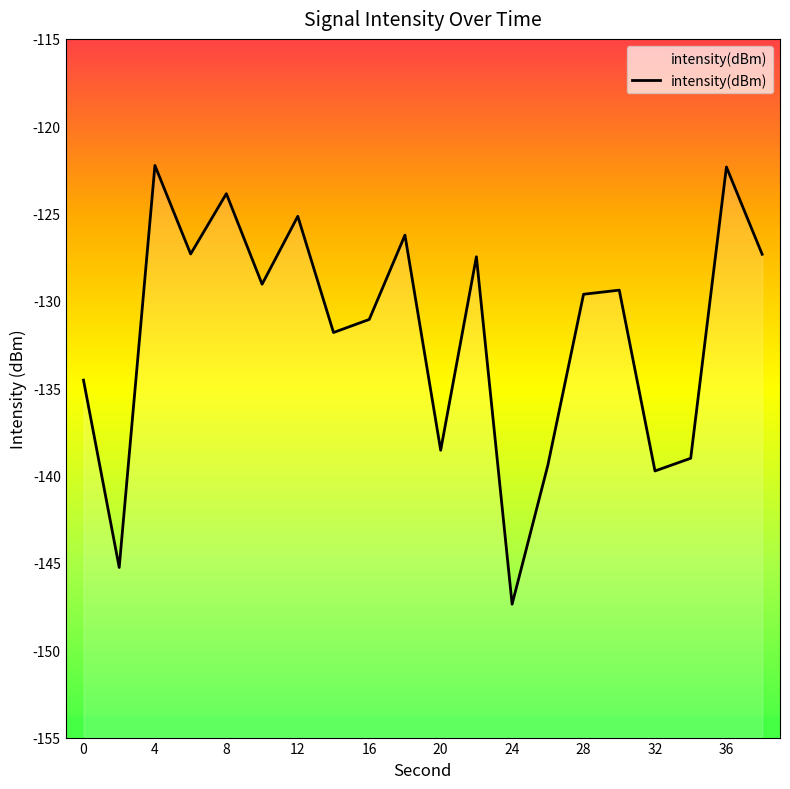

List the labels in order of value, largest first.

4, 36, 8, 12, 18, 6, 38, 22, 10, 30, 28, 16, 14, 0, 20, 34, 26, 32, 2, 24